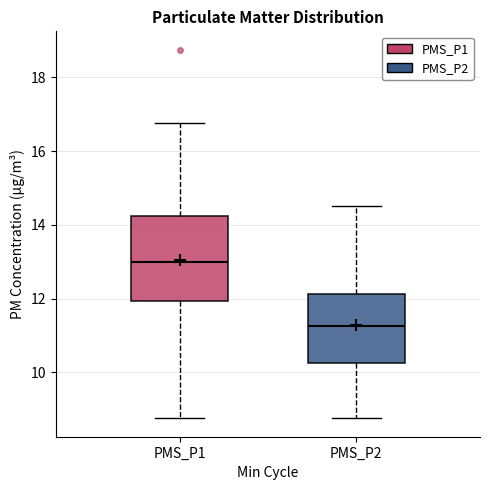

Where is the lower edge of the box for PMS_P1 on the y-axis? The values are not printed on the chart, so give them approximately, as read against the axis.

12.0